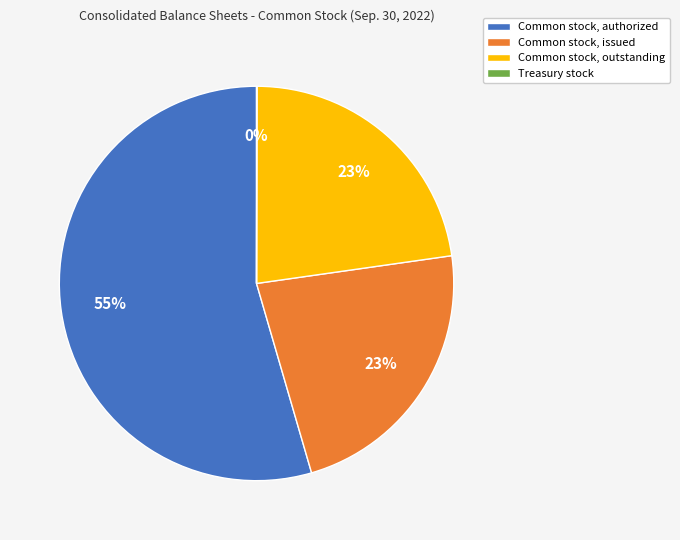

What is the largest slice in the pie chart?

Common stock, authorized